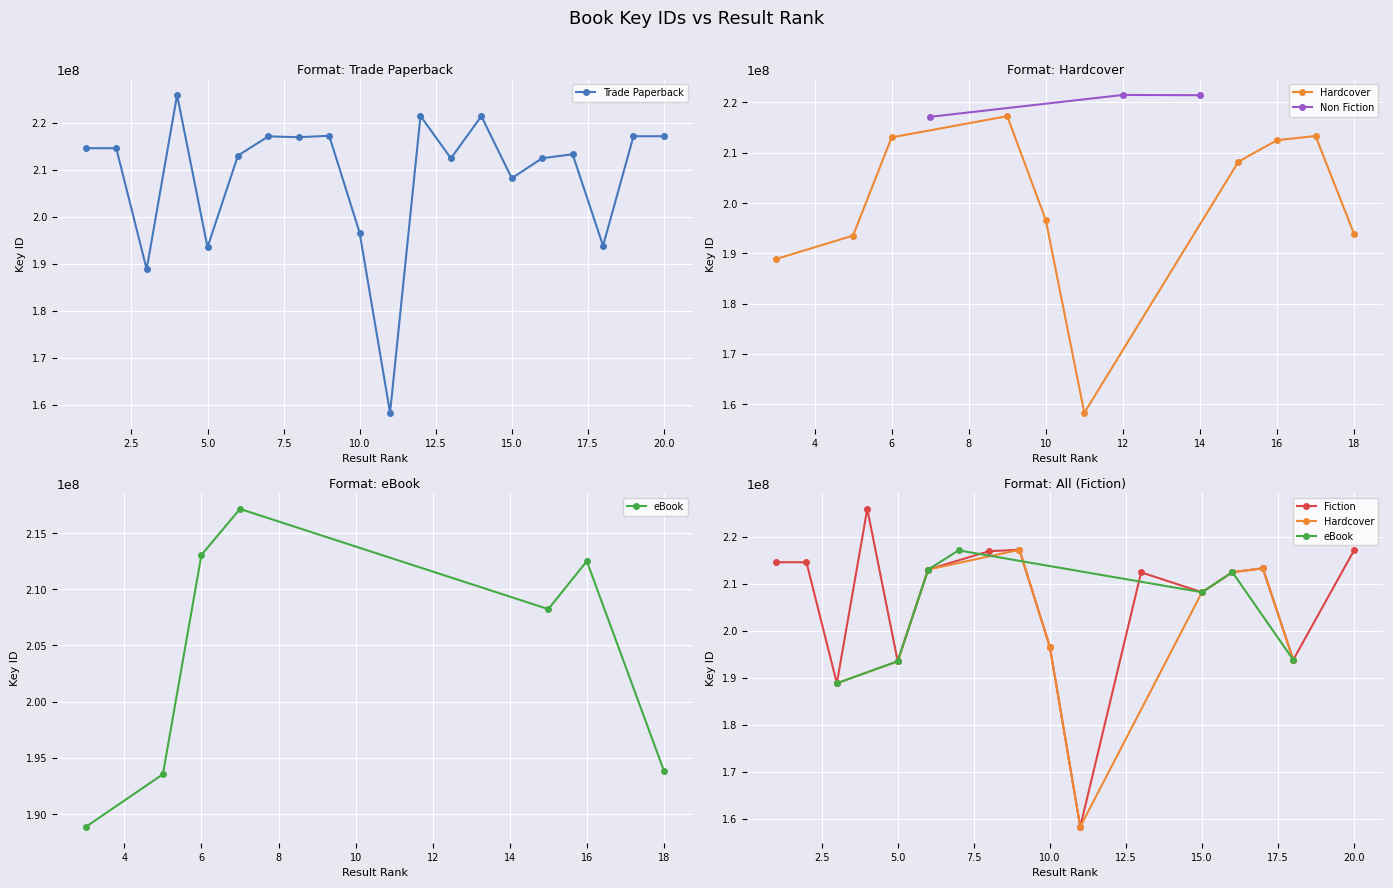

How many values exceed 213052716?

7